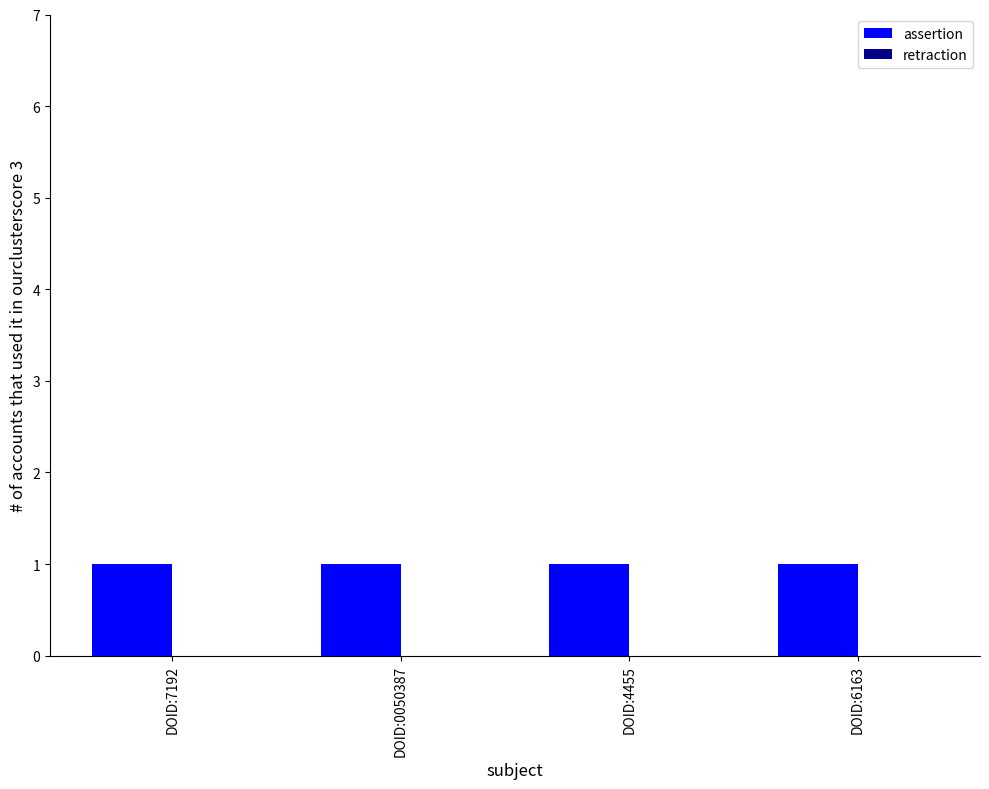

At how many categories does at least one series exceed 0?

4